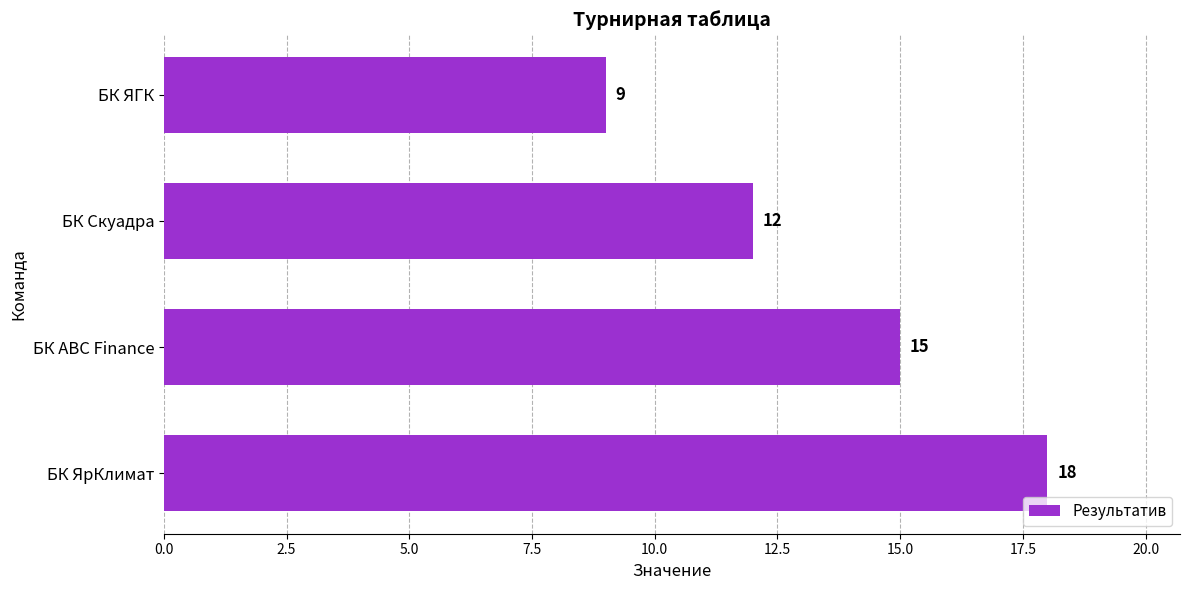

List the labels in order of value, smallest first.

БК ЯГК, БК Скуадра, БК ABC Finance, БК ЯрКлимат